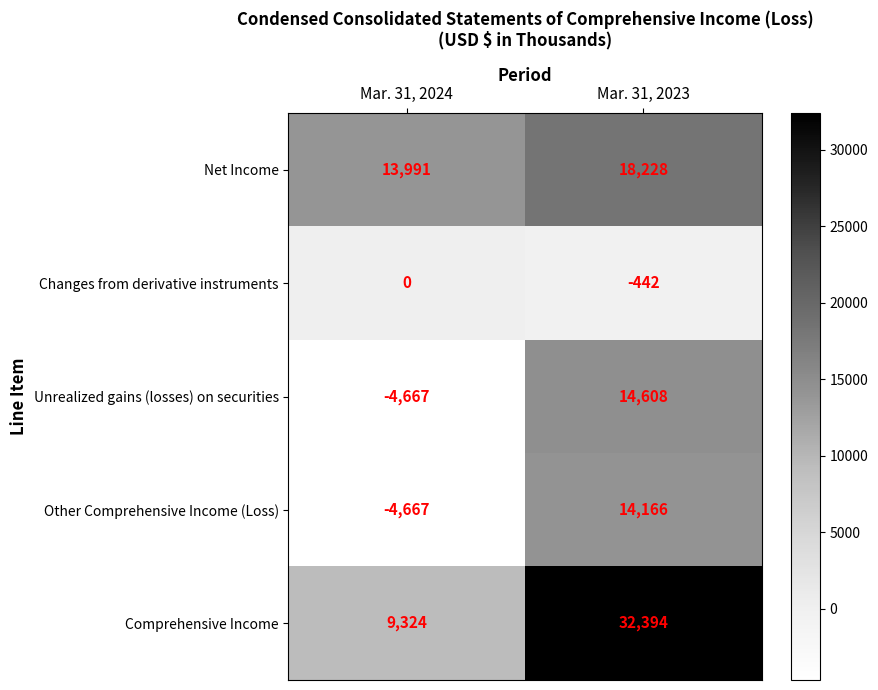

At which label does Comprehensive Income reach its peak?

Mar. 31, 2023